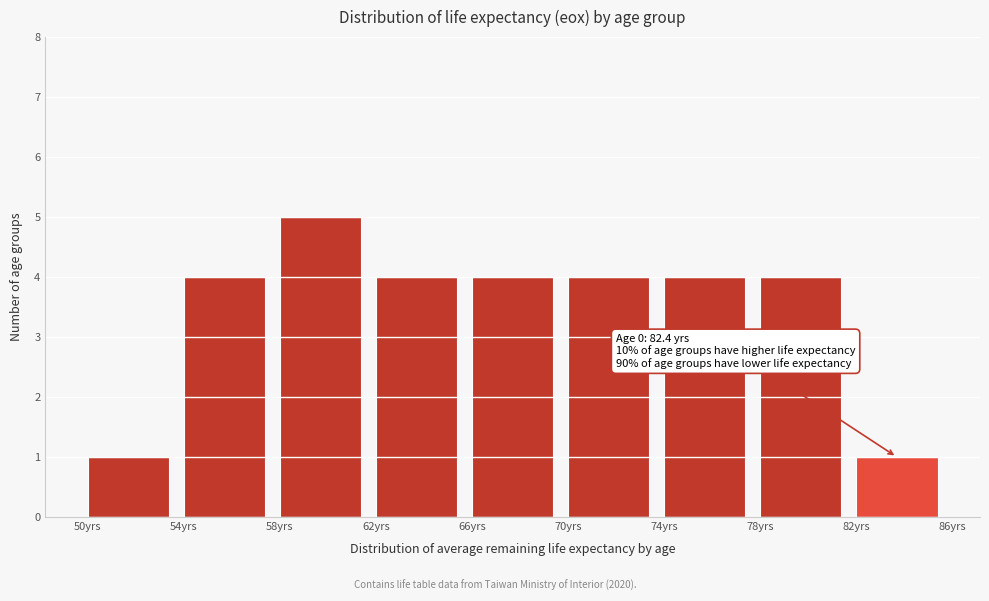

Over which range of the x-axis is the bar tallest?

58 to 62